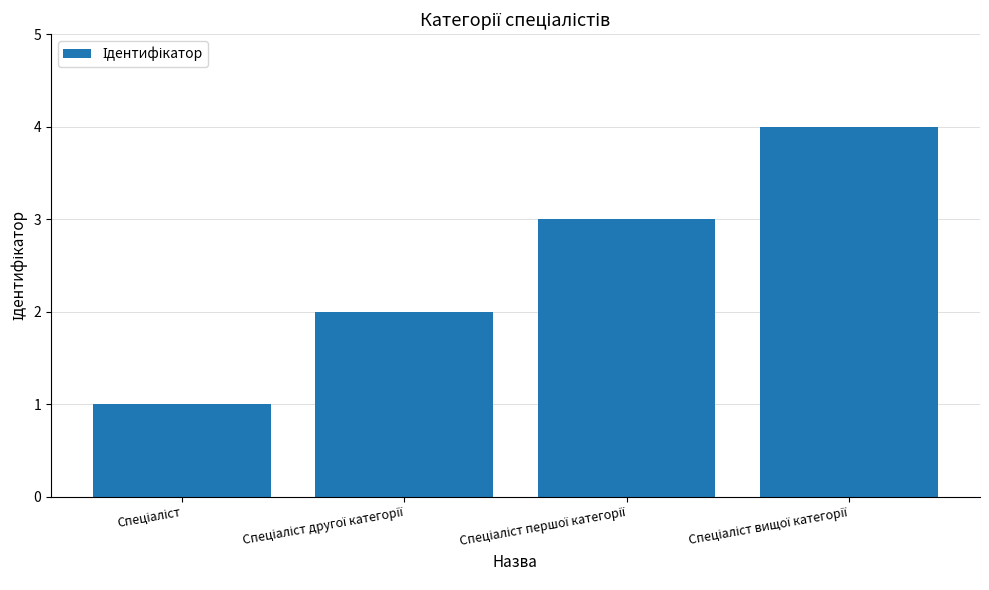

How many categories are shown in the chart?

4